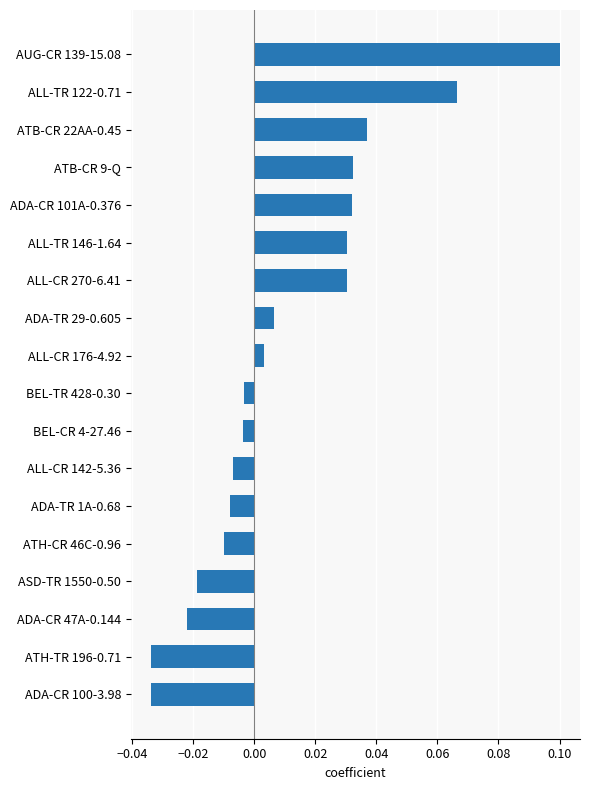

Which has a higher value, BEL-TR 428-0.30 or ADA-CR 100-3.98?

BEL-TR 428-0.30